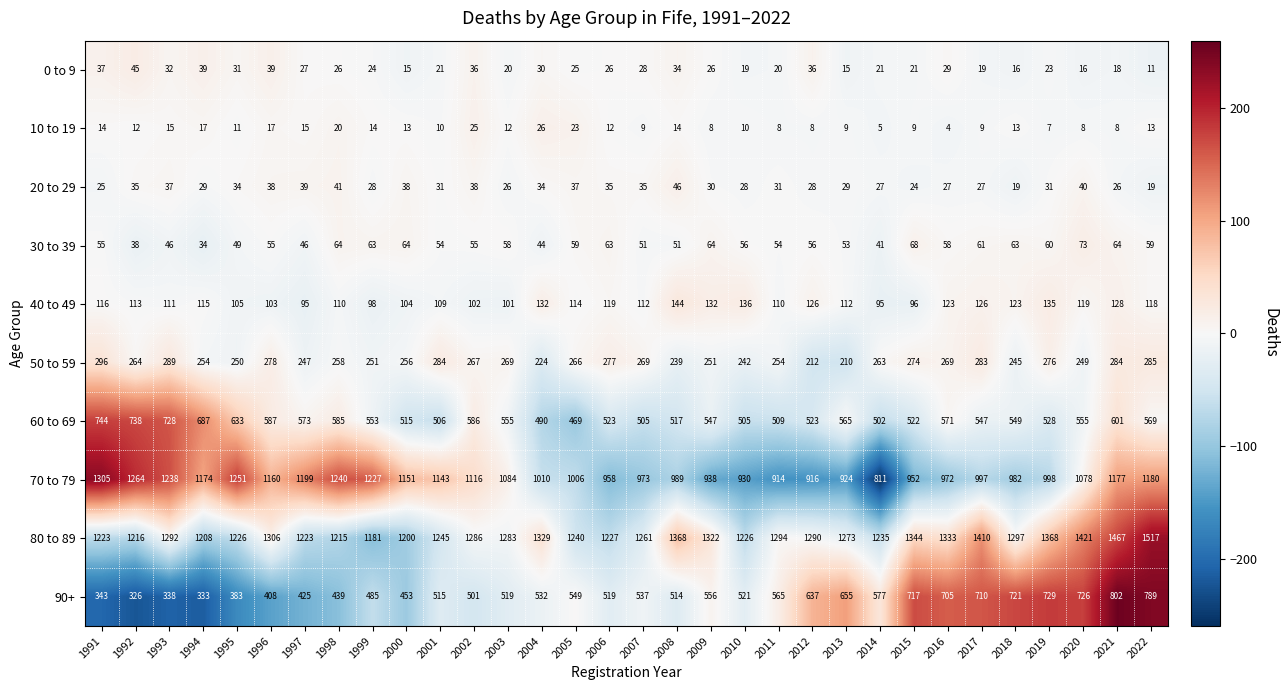

The 50 to 59 series shows 337 at 2010. True or false?

False